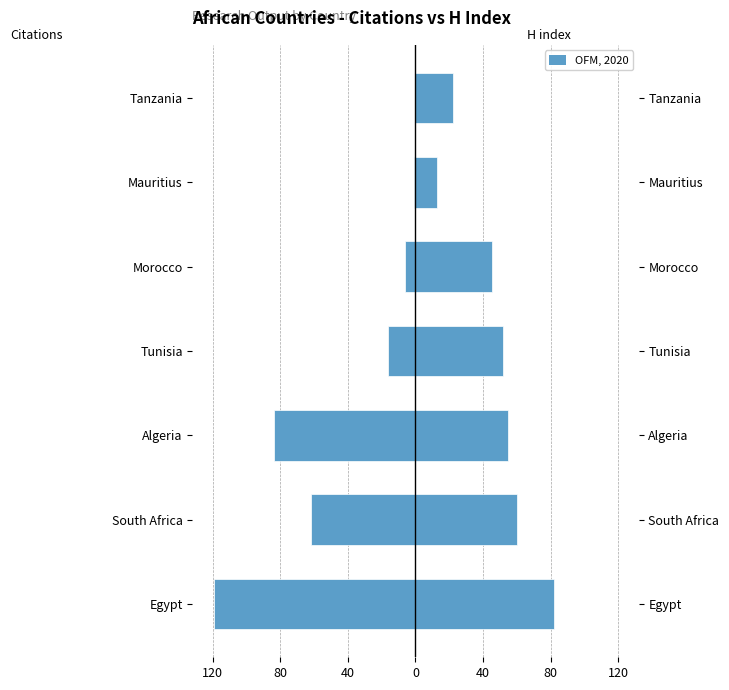

Rank the series by their average value, from highest to lowest.

H index, Citations